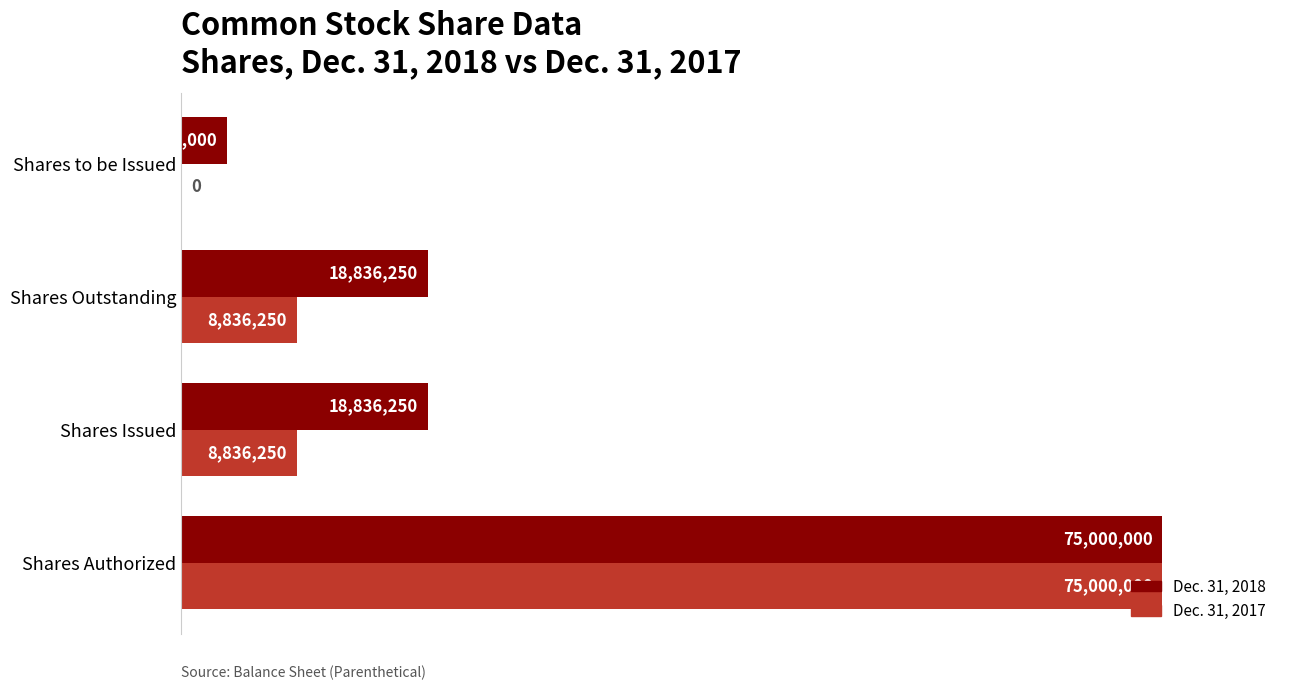

Reading left to right, list all the values displayed in this chart.

Dec. 31, 2018: 75000000	18836250	18836250	3479000
Dec. 31, 2017: 75000000	8836250	8836250	0